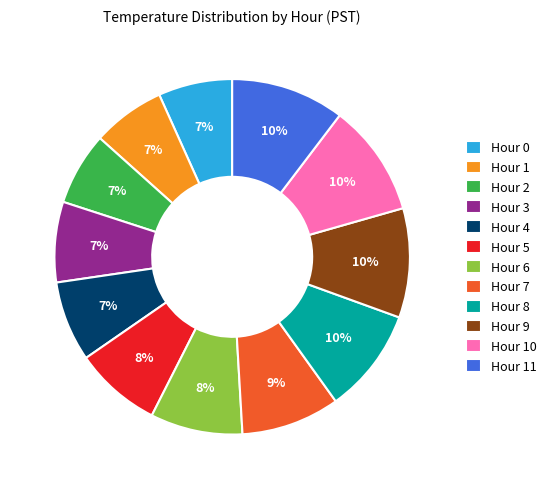

To the nearest percent, what percentage of the pie is Hour 5?

8%